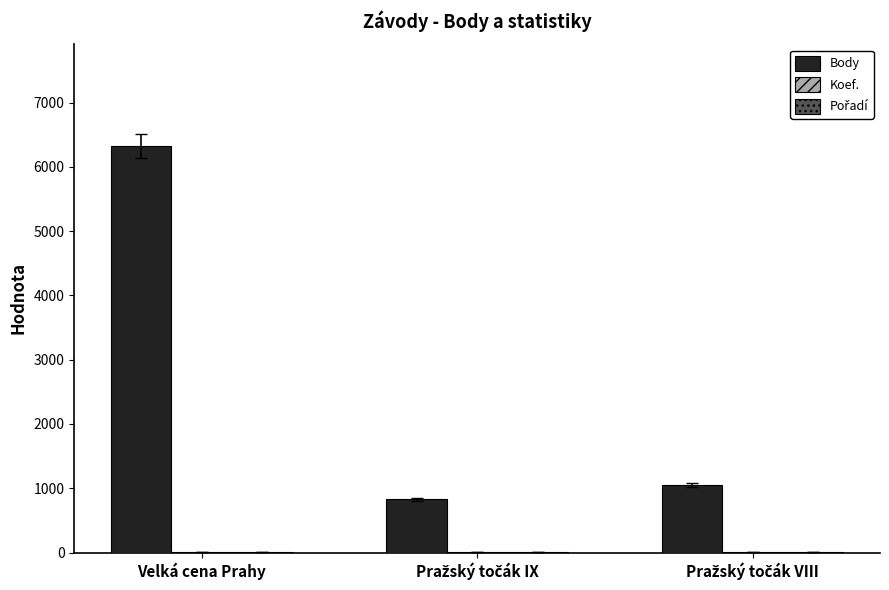

At which category is the sum across all series the highest?

Velká cena Prahy